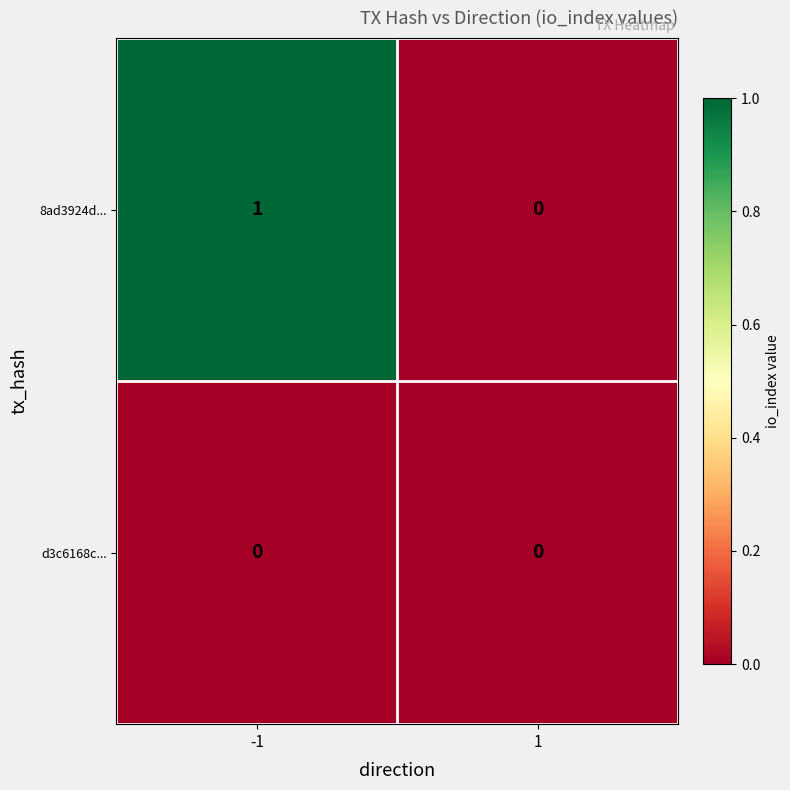

Which series has the largest range (max minus min)?

8ad3924d...